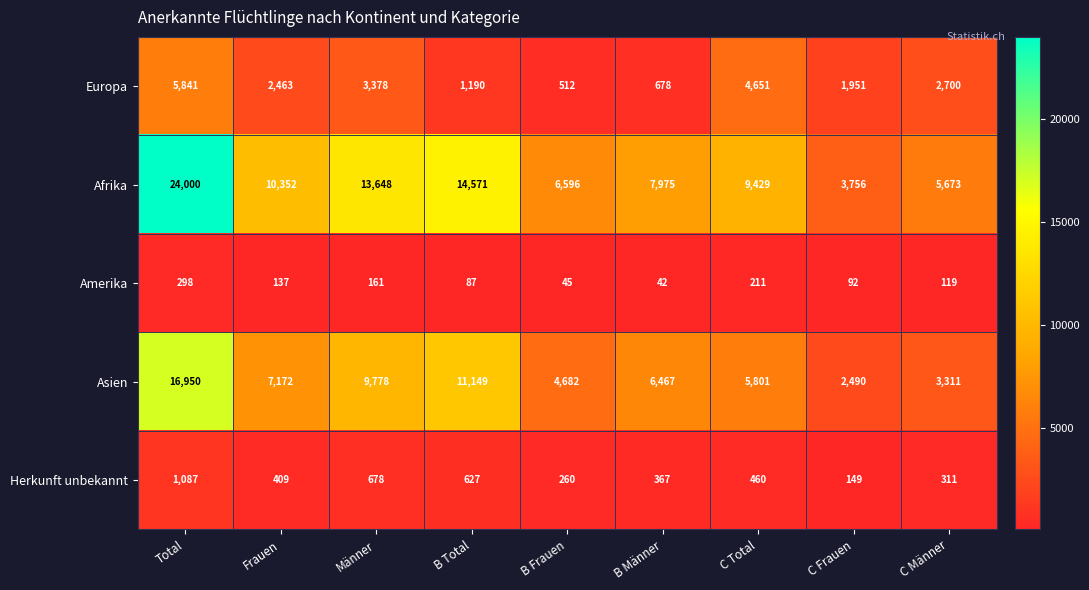

What is the average value of the Europa series?

2596